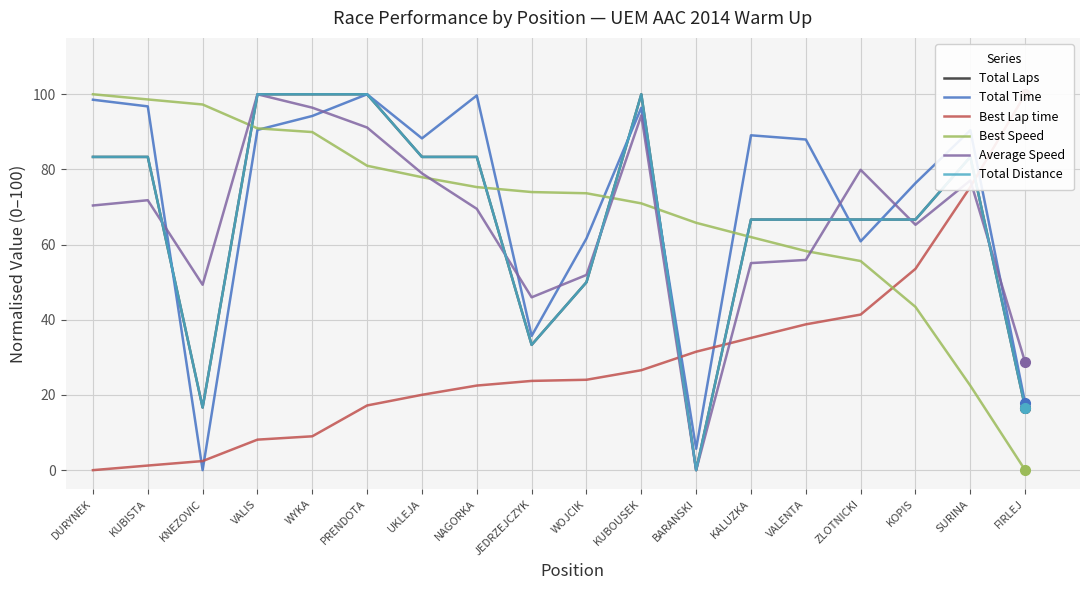

Which series changed the most between ZLOTNICKI and FIRLEJ?

Best Lap time